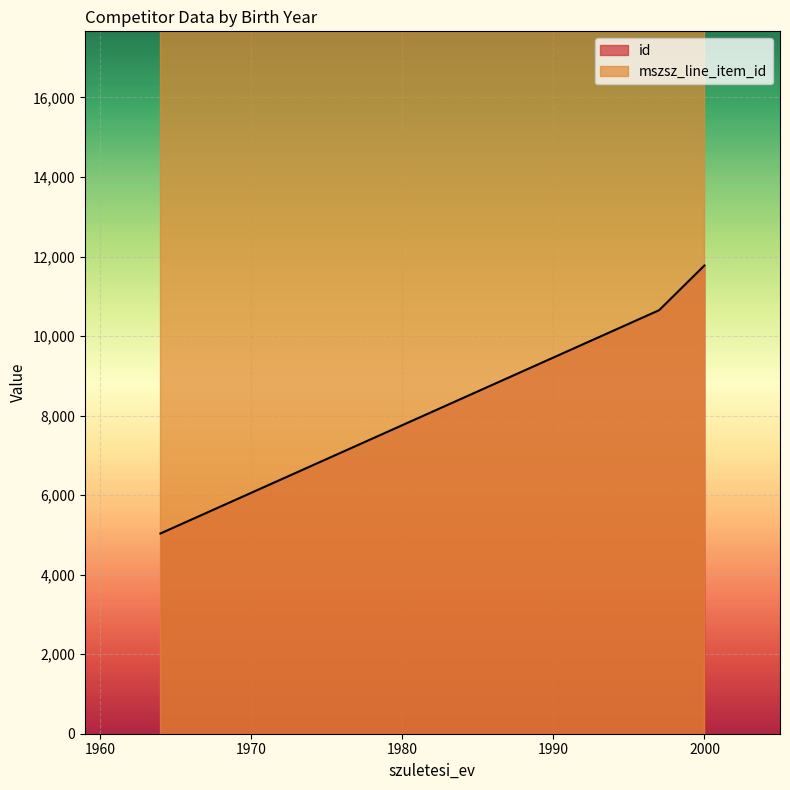

Reading left to right, list all the values displayed in this chart.

id: 2000=11775	1997=10650	1964=5036
mszsz_line_item_id: 2000=231777	1997=231777	1964=231777